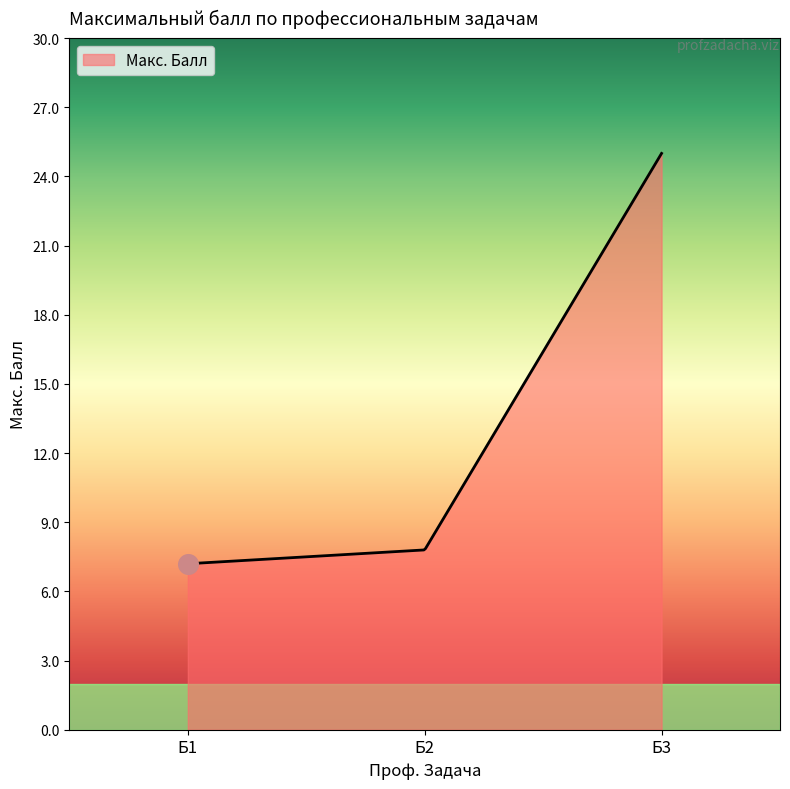

What is the smallest value displayed?

7.2